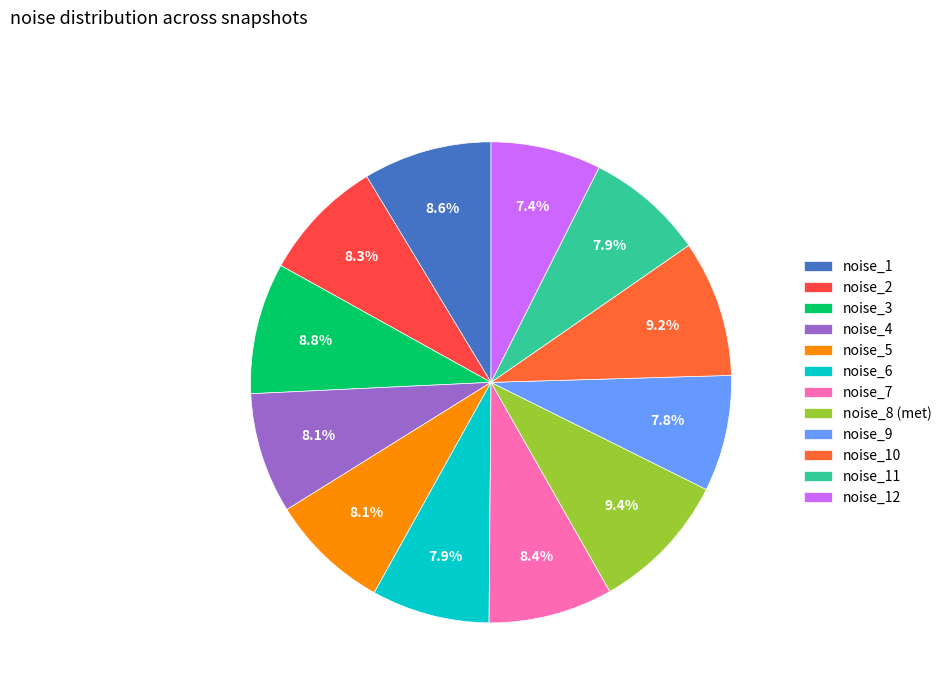

How many slices are in this pie chart?

12